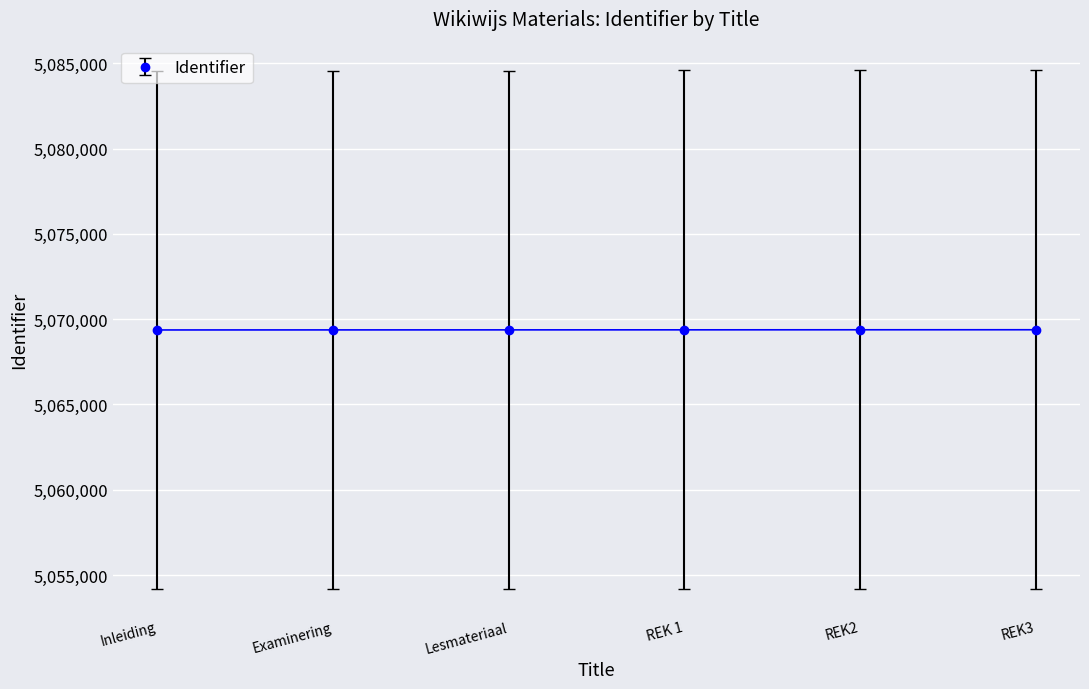

How many values are between 5069372 and 5069379?

4